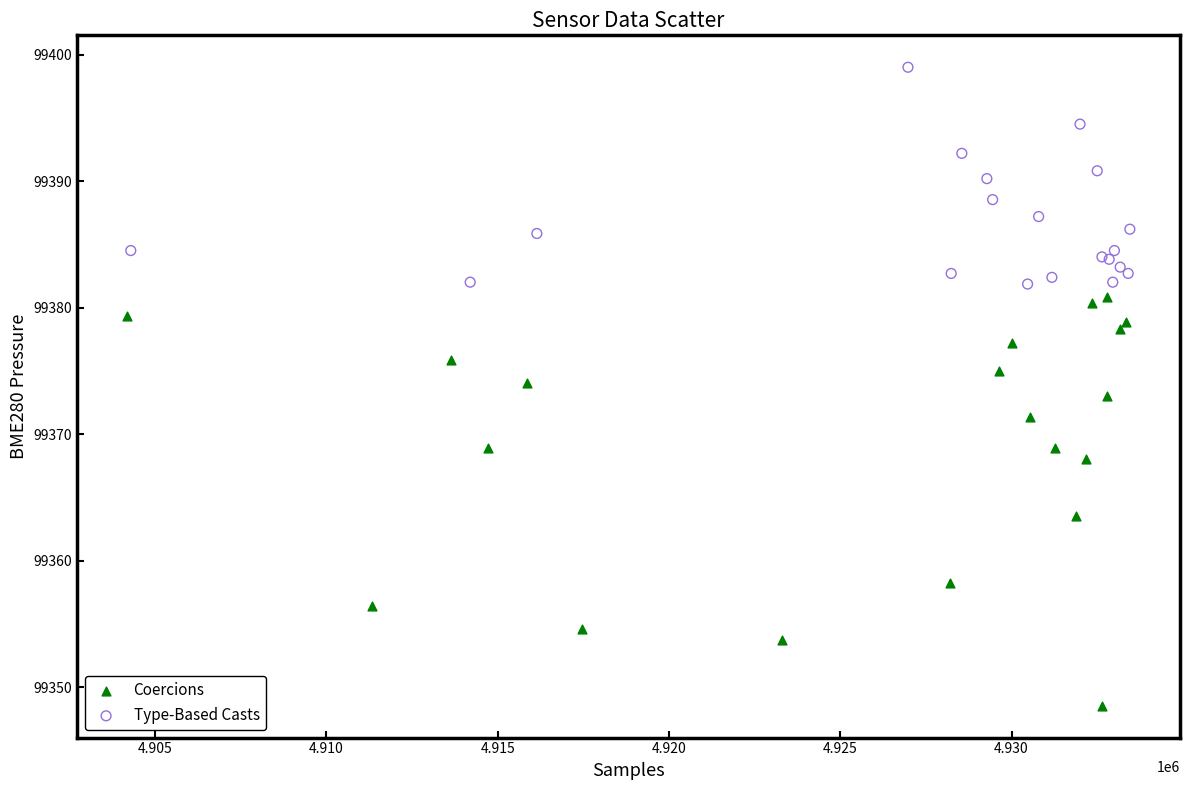

Which series contains the highest Y value?

Type-Based Casts